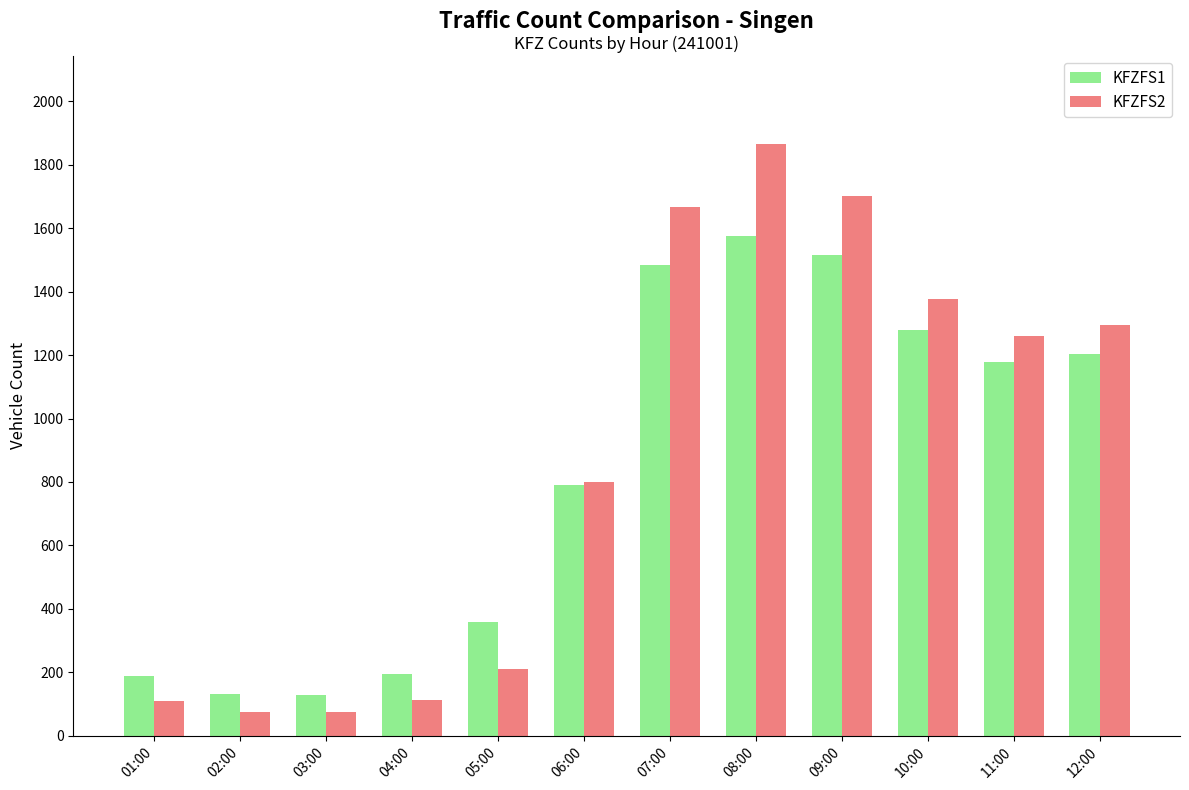

What is the difference between the KFZFS1 values at 06:00 and 04:00?

594